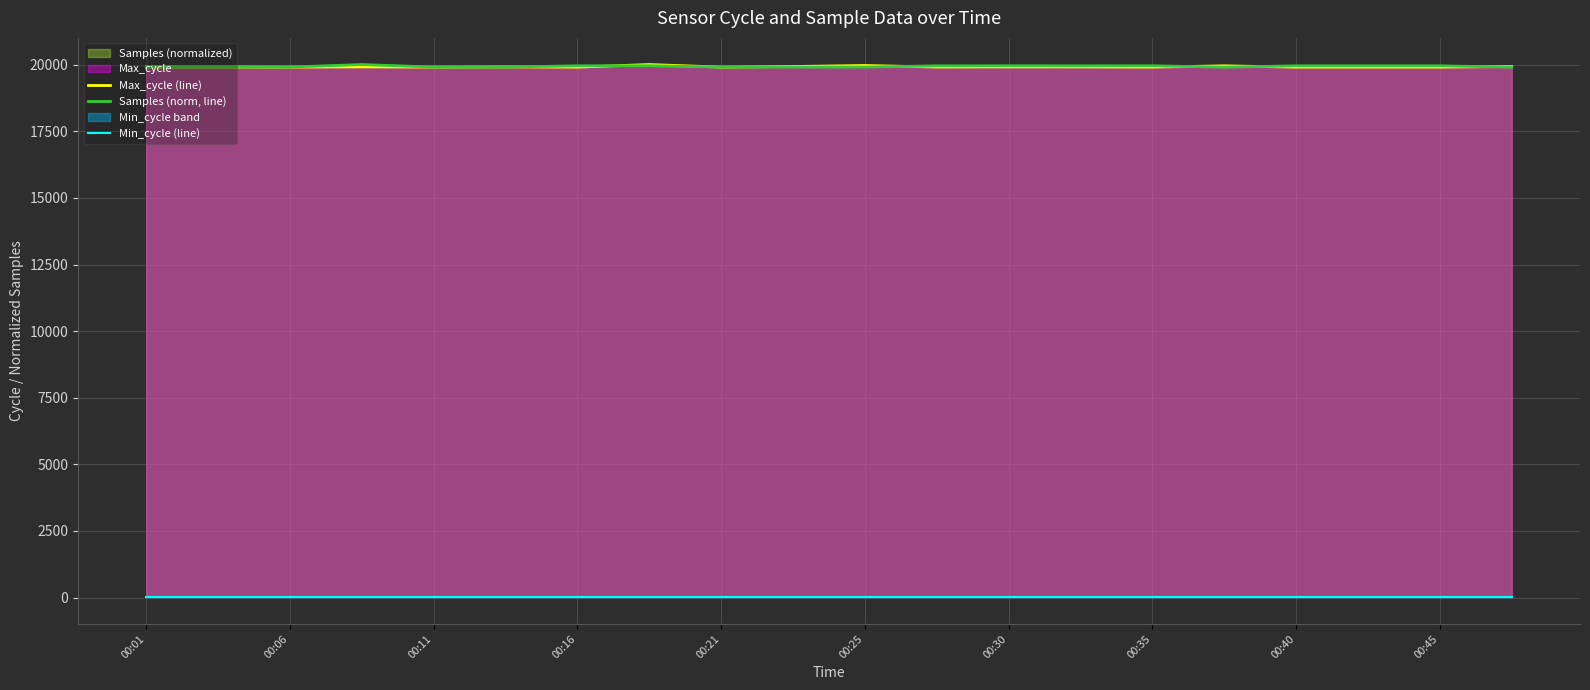

True or false: Samples (norm, line) and Min_cycle (line) cross at least once.

False